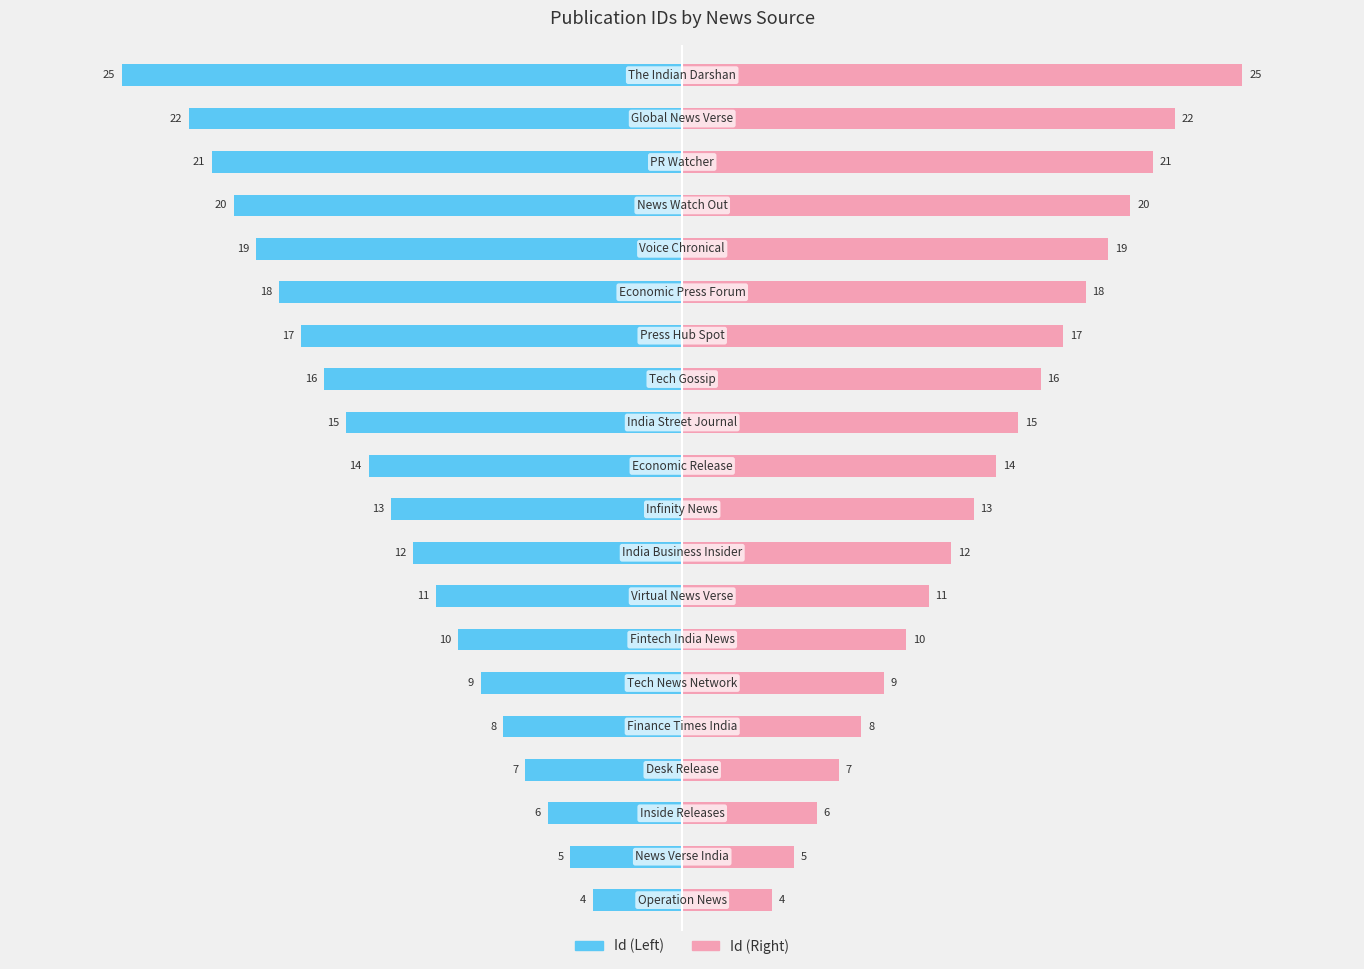

How many data points does each series have?

20